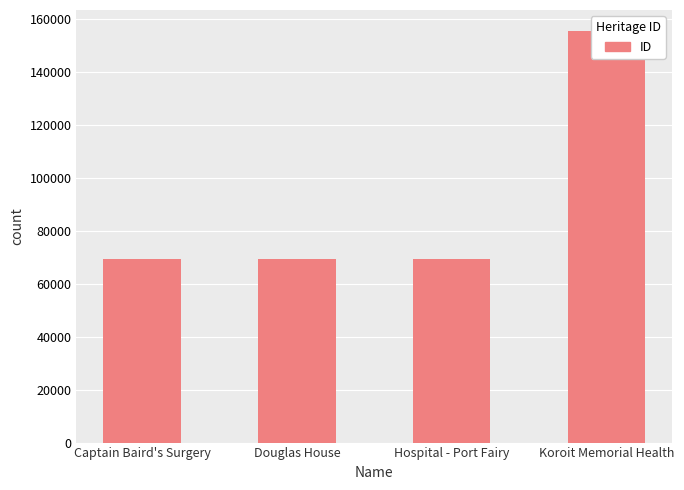

List the labels in order of value, smallest first.

Captain Baird's Surgery, Douglas House, Hospital - Port Fairy, Koroit Memorial Health